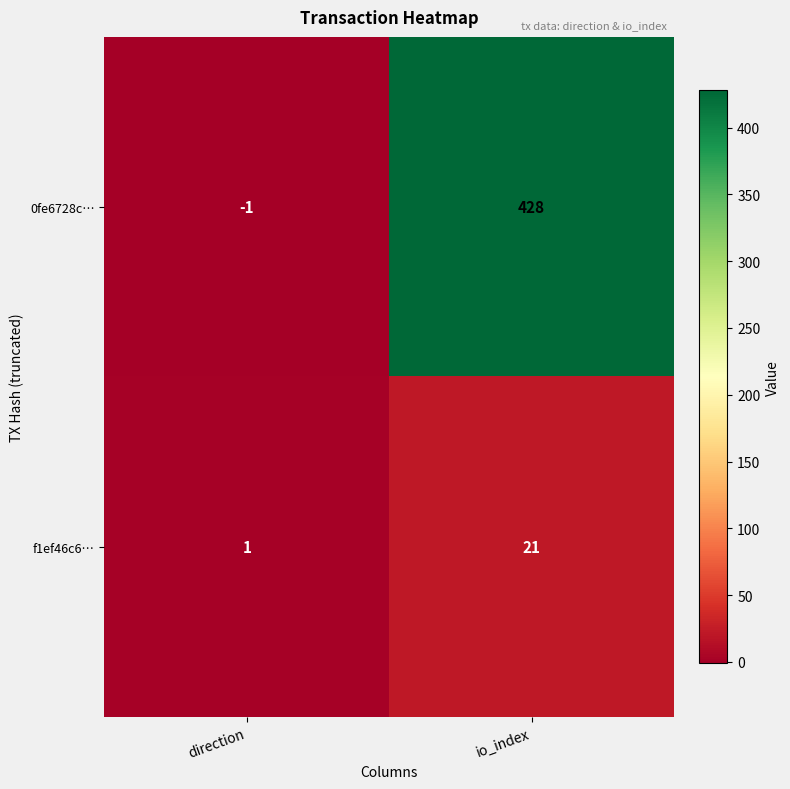

Which series has the widest spread of values?

0fe6728c…